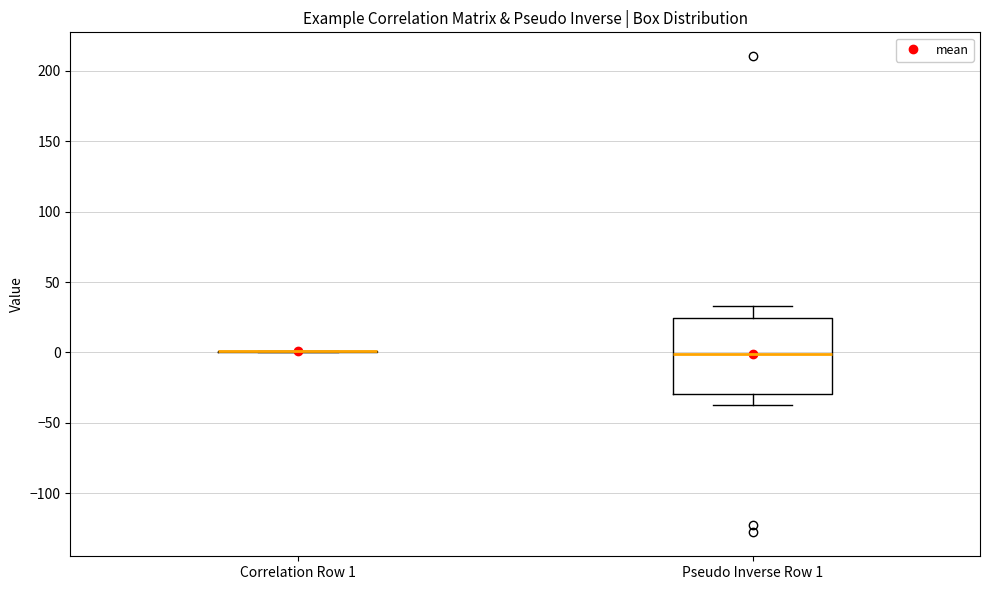

Reading left to right, read every box against the y-axis: the position of its median line, the range the box covers, and the ends of its whiskers. The values are not printed on the chart, so give them approximately, as read against the axis.

Correlation Row 1: box collapsed to a line at 0, whiskers 0 to 0
Pseudo Inverse Row 1: median 0, box -30 to 25, whiskers -35 to 35